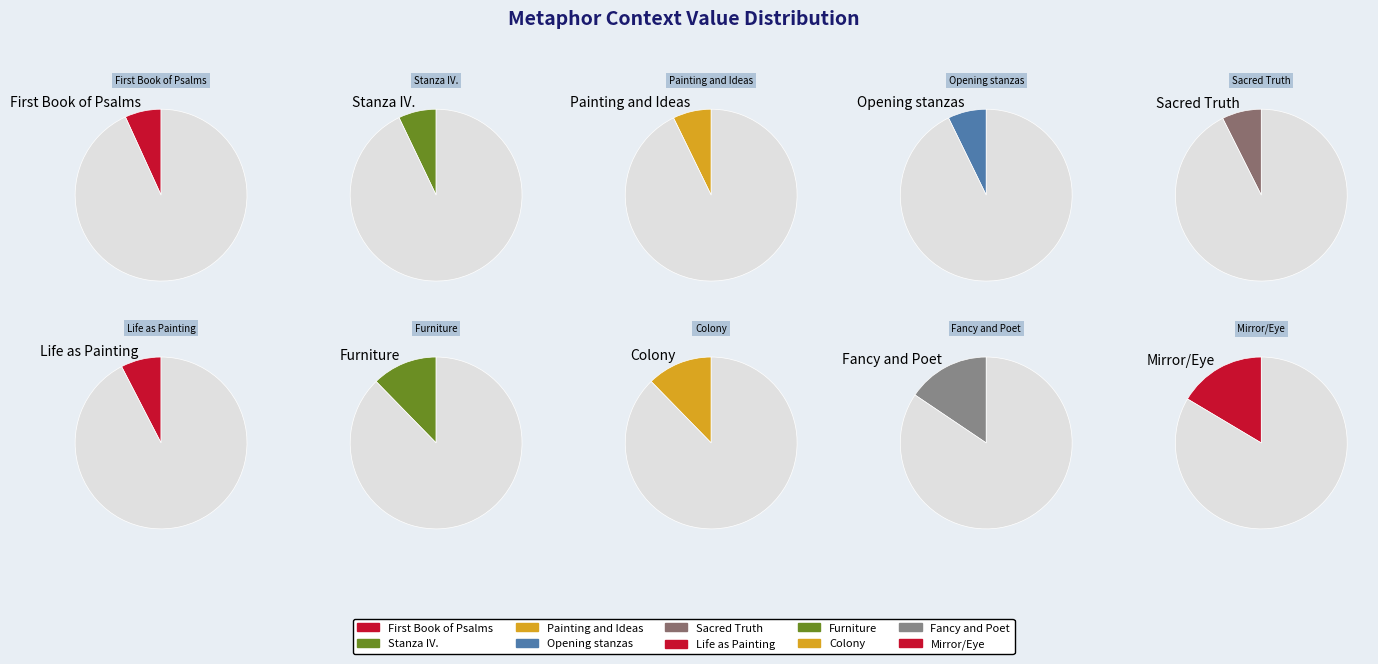

What portion of the pie excludes Furniture and Painting?

87.7%